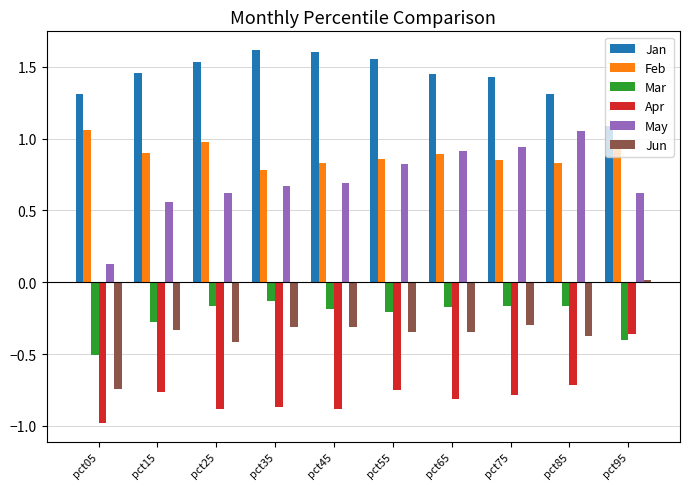

What is the minimum value for Mar?

-0.5